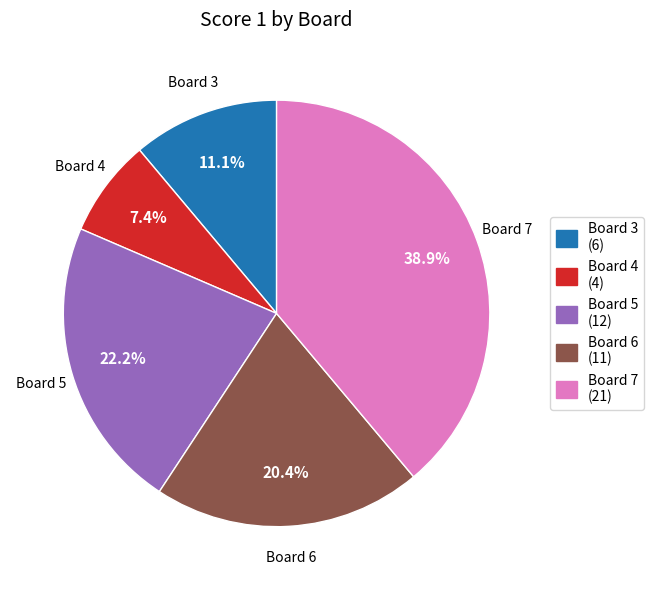

To the nearest percent, what is the average slice percentage?

20%